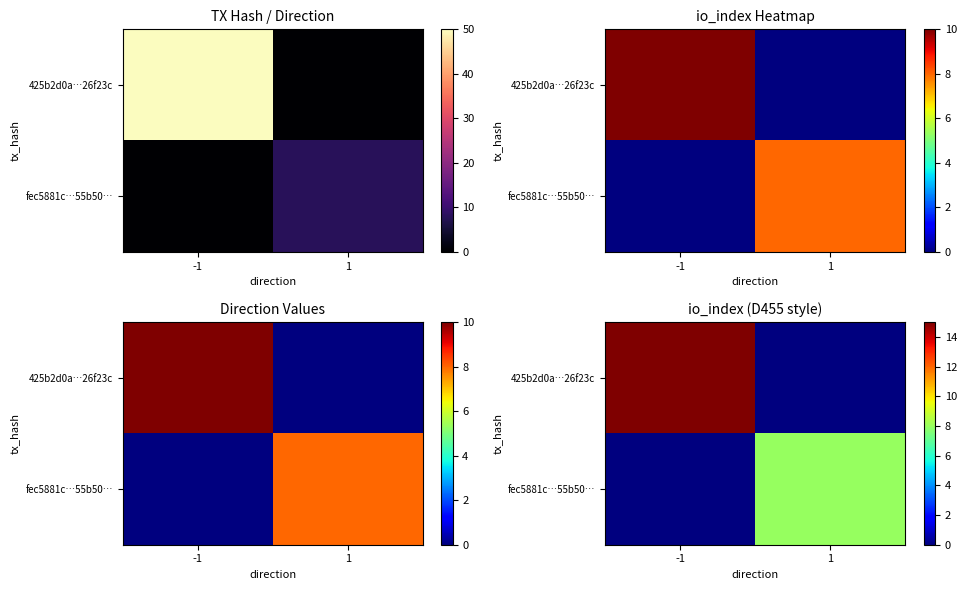

How many values in fec5881c…55b50… are above zero?

1